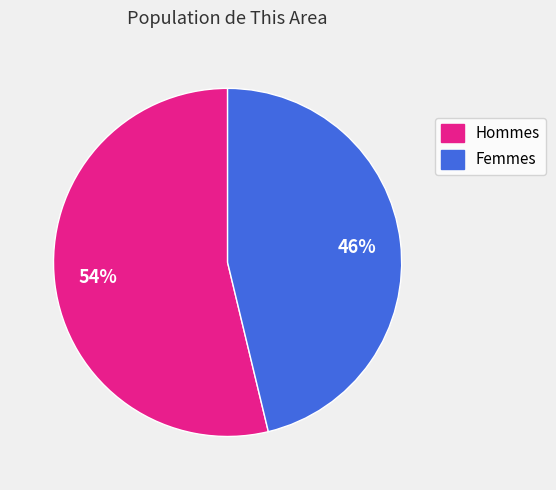

To the nearest percent, what is the average slice percentage?

50%